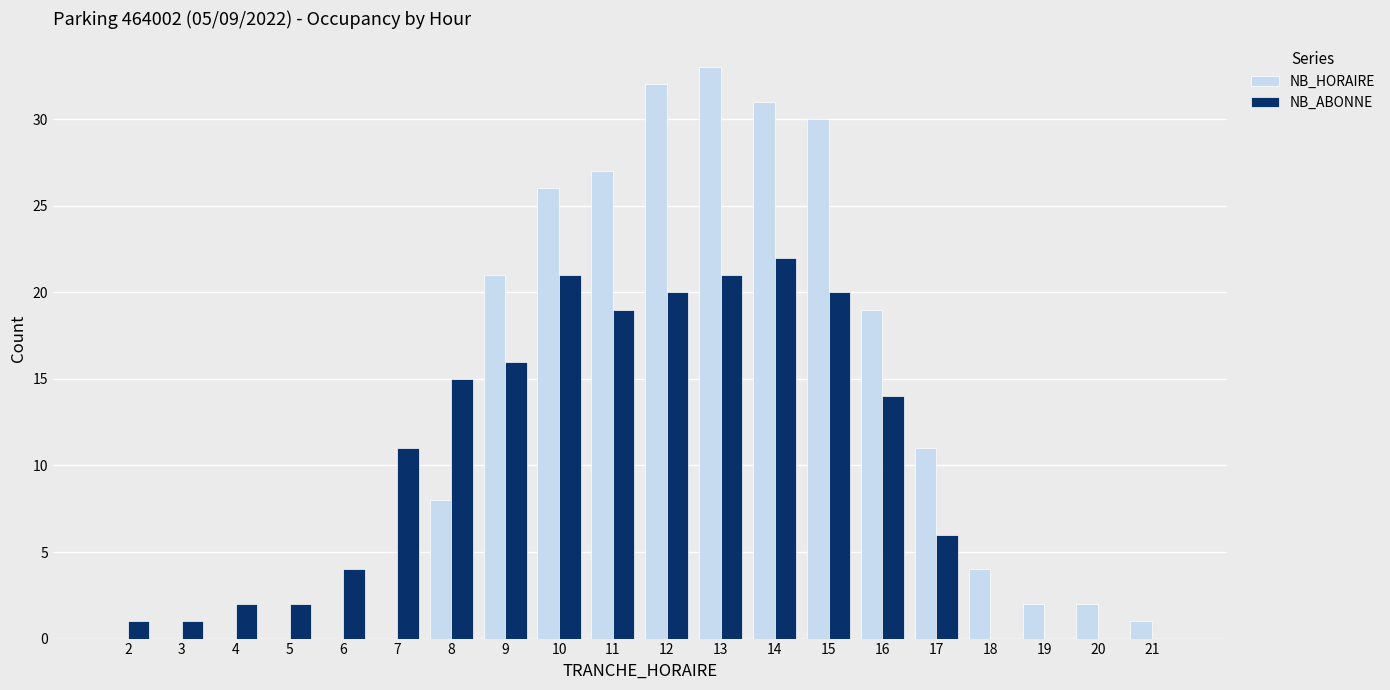

What is the average value of the NB_HORAIRE series?

12